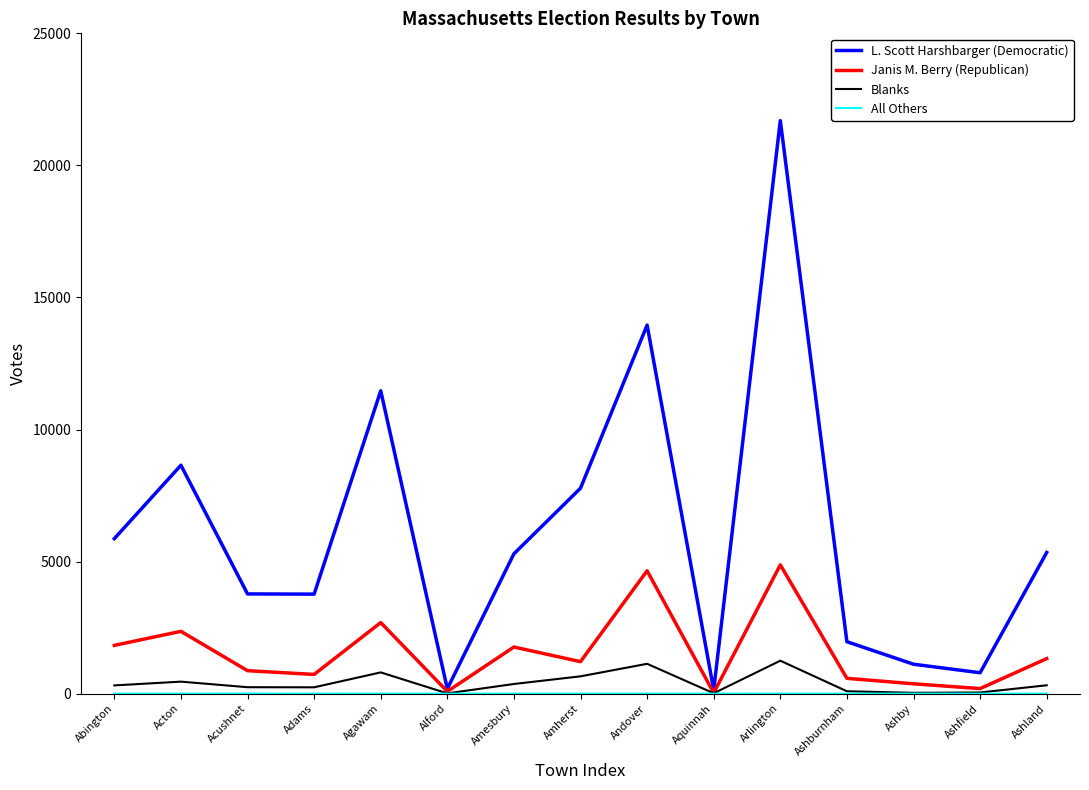

At which label does L. Scott Harshbarger (Democratic) reach its peak?

Arlington